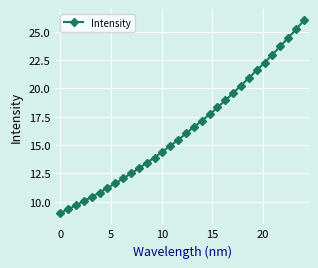

What is the value of the 11th point from the left?

12.9